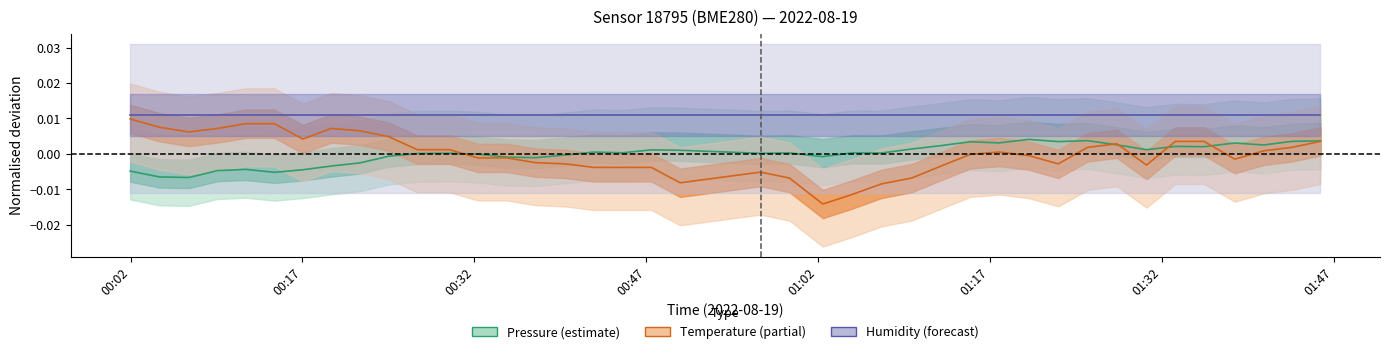

Which series changed the most between 00:32 and 01:32?

pressure